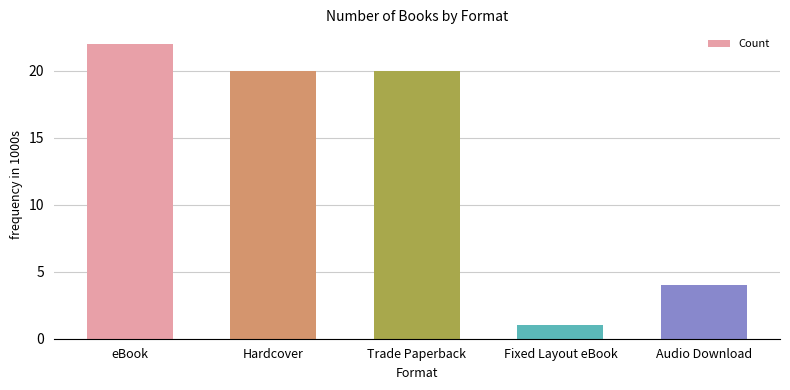

Reading left to right, list all the values displayed in this chart.

22	20	20	1	4